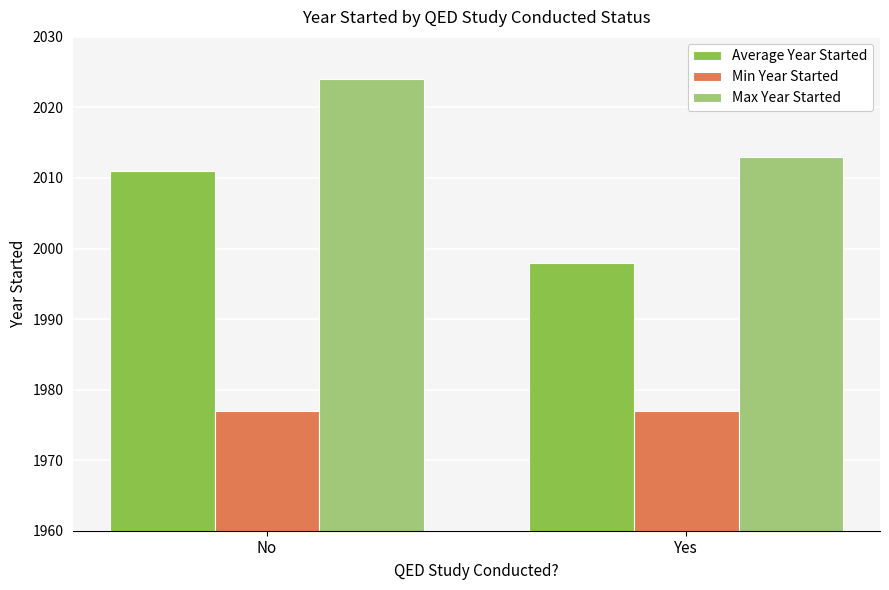

Does the chart contain stacked bars?

No